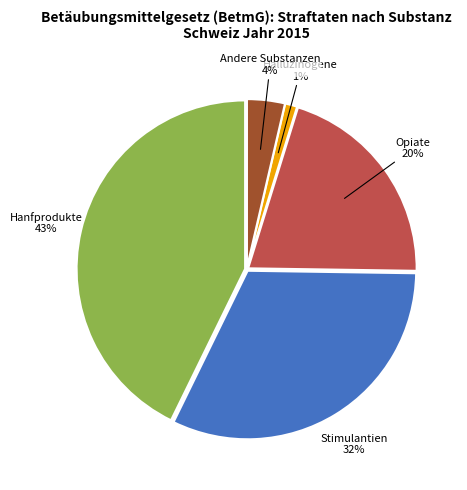

Is there a majority slice in this chart?

No